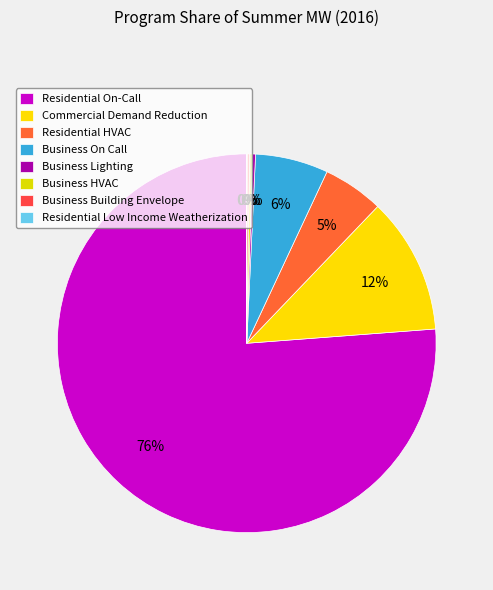

To the nearest percent, what is the difference between the largest and smallest slice percentages?

76%